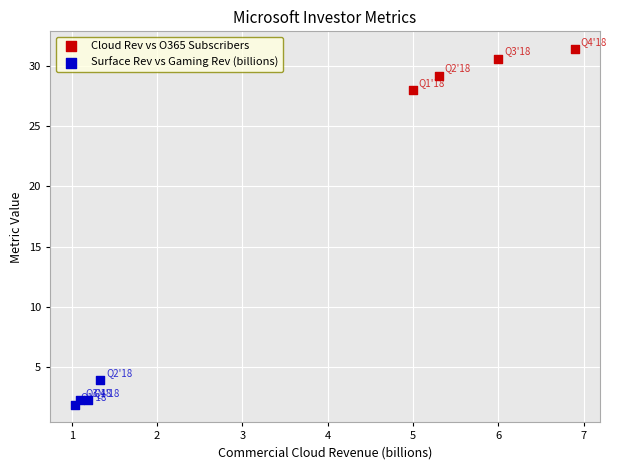

Which series reaches the maximum Y coordinate?

Cloud Rev vs O365 Subscribers